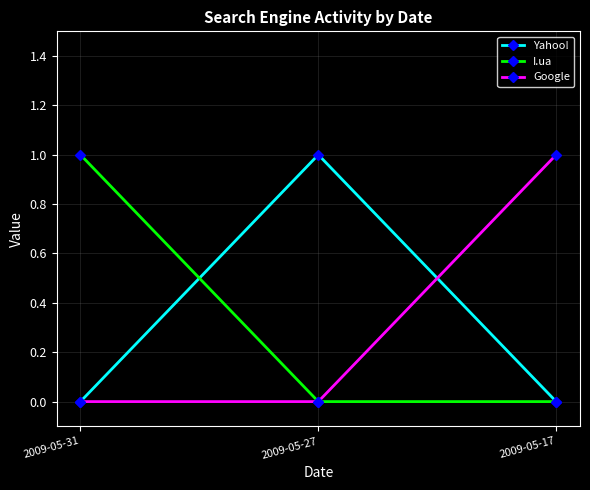

Reading left to right, extract all data points from this chart.

Yahoo!: 2009-05-31=0	2009-05-27=1	2009-05-17=0
I.ua: 2009-05-31=1	2009-05-27=0	2009-05-17=0
Google: 2009-05-31=0	2009-05-27=0	2009-05-17=1